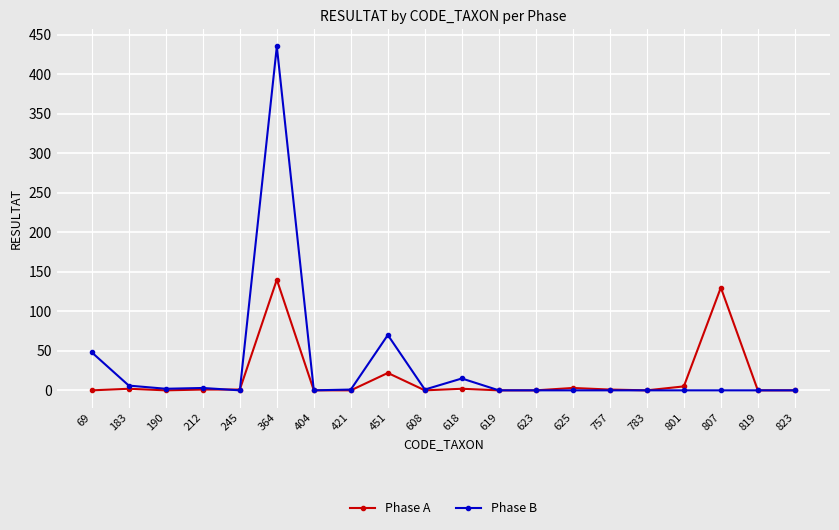

Rank the series by their maximum value, from lowest to highest.

Phase A, Phase B